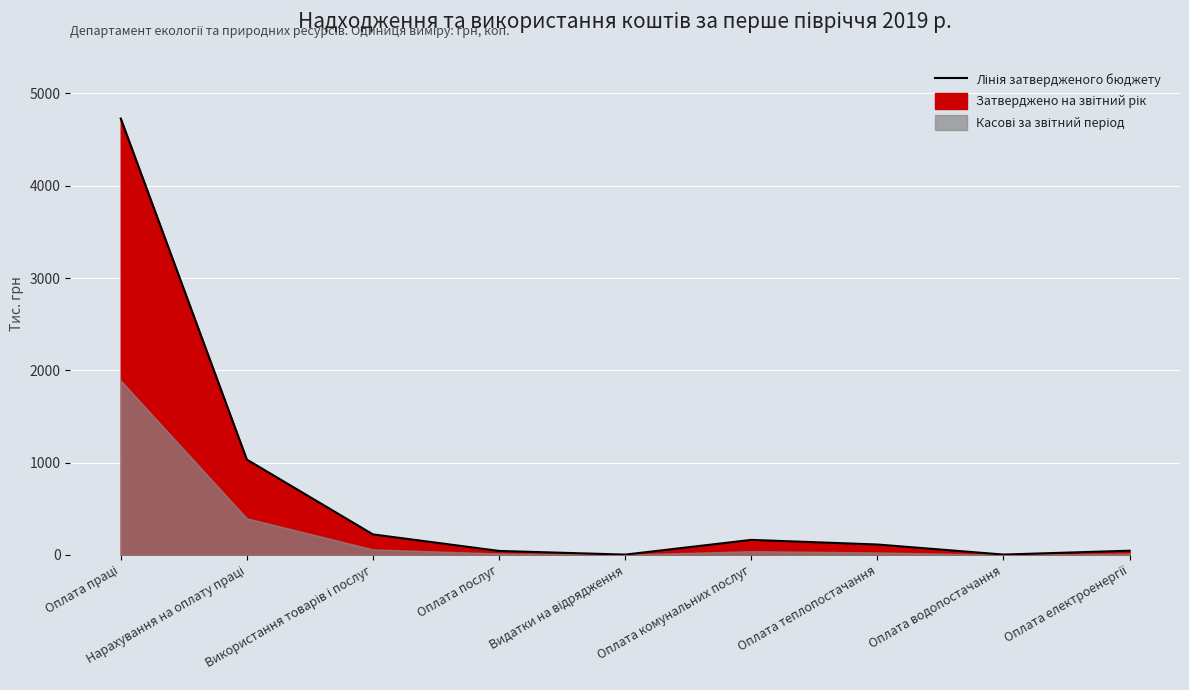

What position from the right is Оплата комунальних послуг?

4